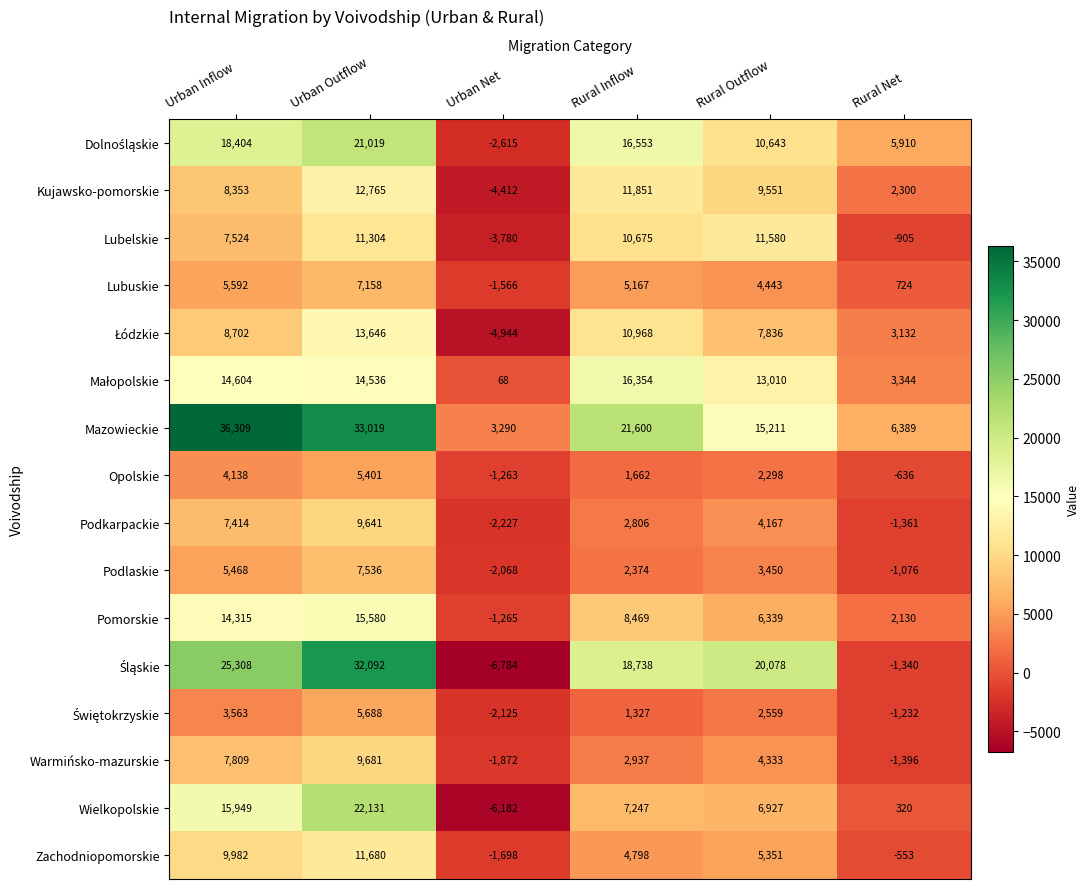

List the labels in order of Lubuskie value, smallest first.

Urban Net, Rural Net, Rural Outflow, Rural Inflow, Urban Inflow, Urban Outflow